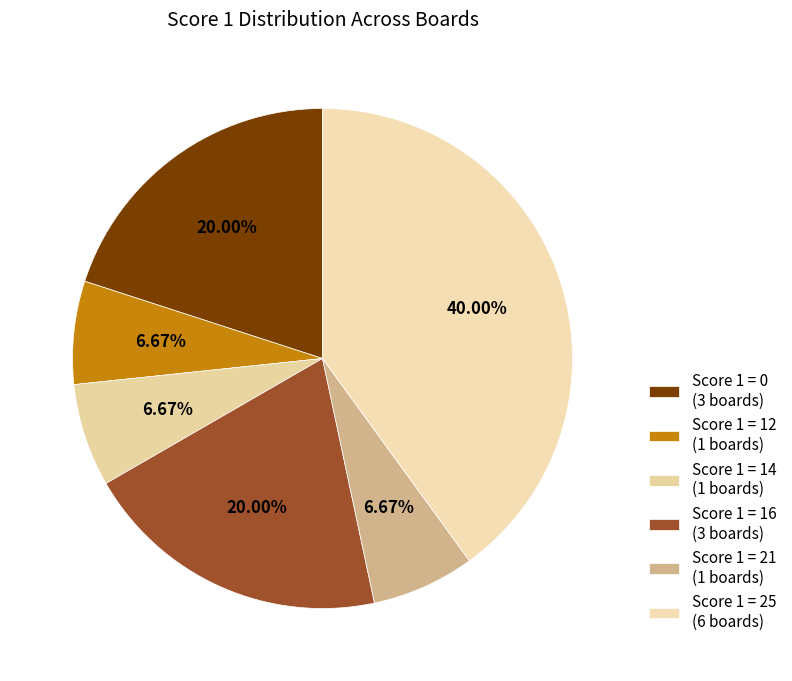

How many slices are in this pie chart?

6